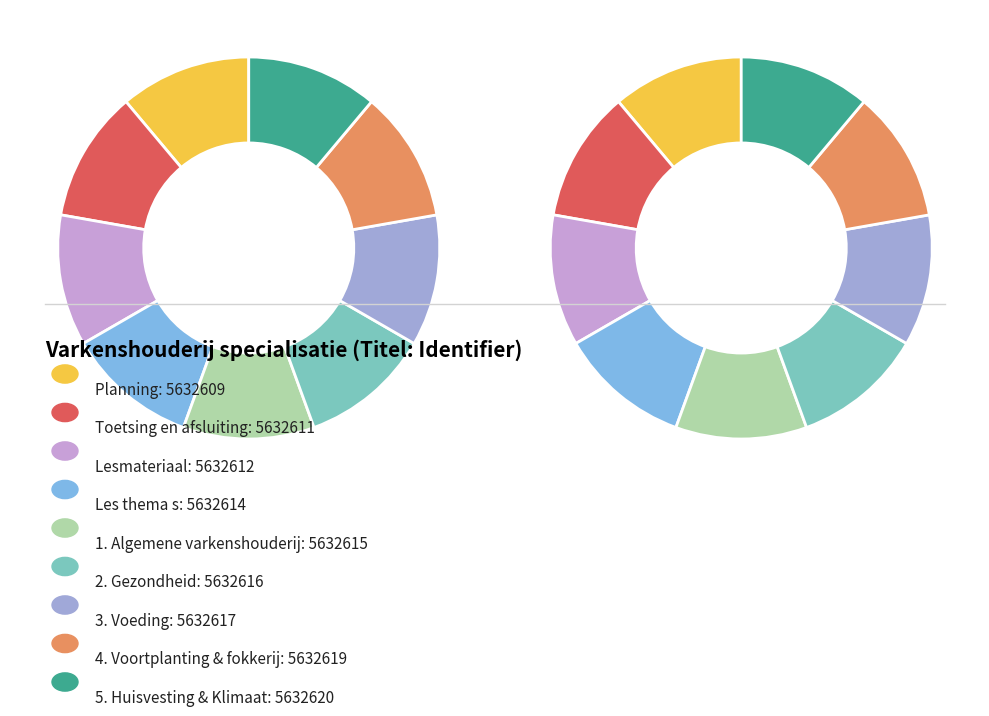

True or false: Planning accounts for 1% of the total.

False